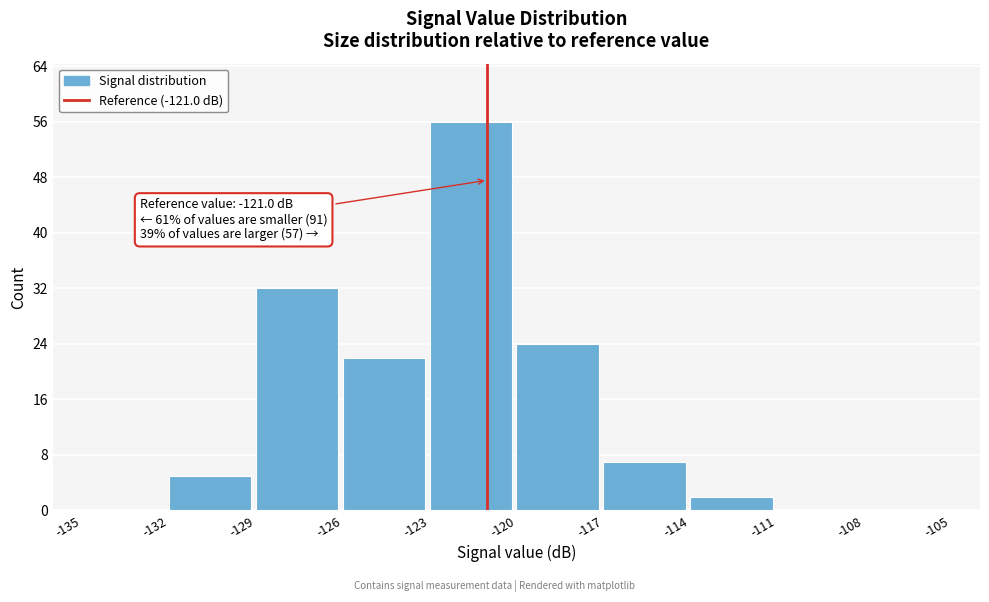

Over which range of the x-axis is the bar tallest?

-123 to -120